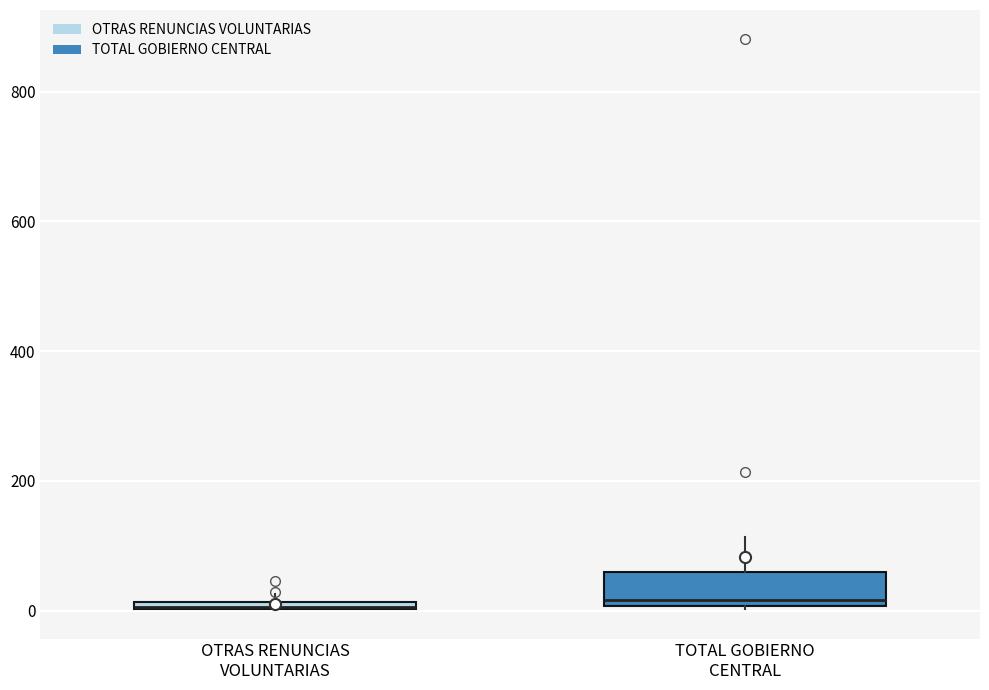

Which box is the tallest, from its lower edge to its upper edge?

TOTAL GOBIERNO CENTRAL